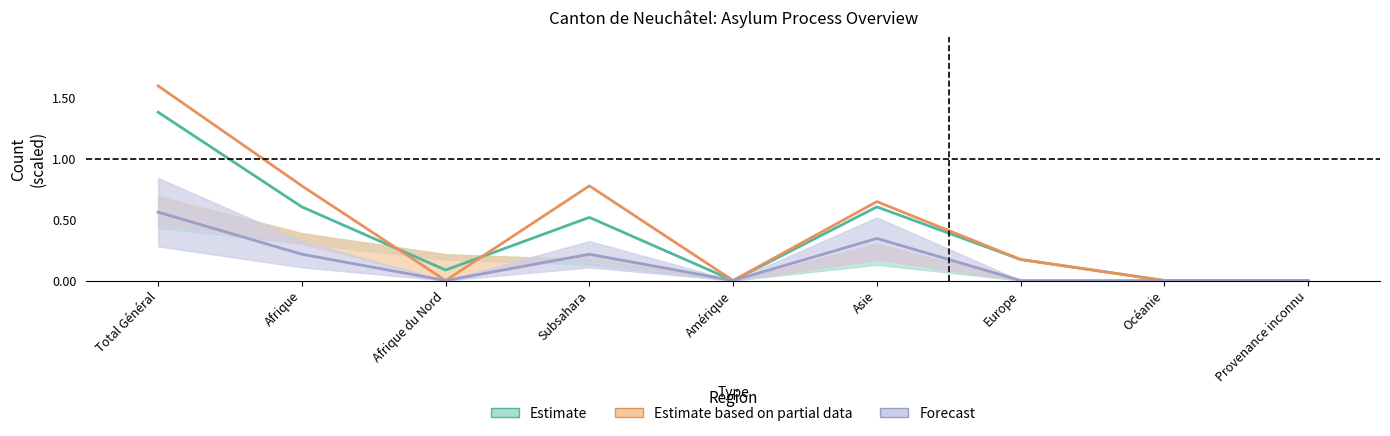

What is the greatest value displayed?

1.6